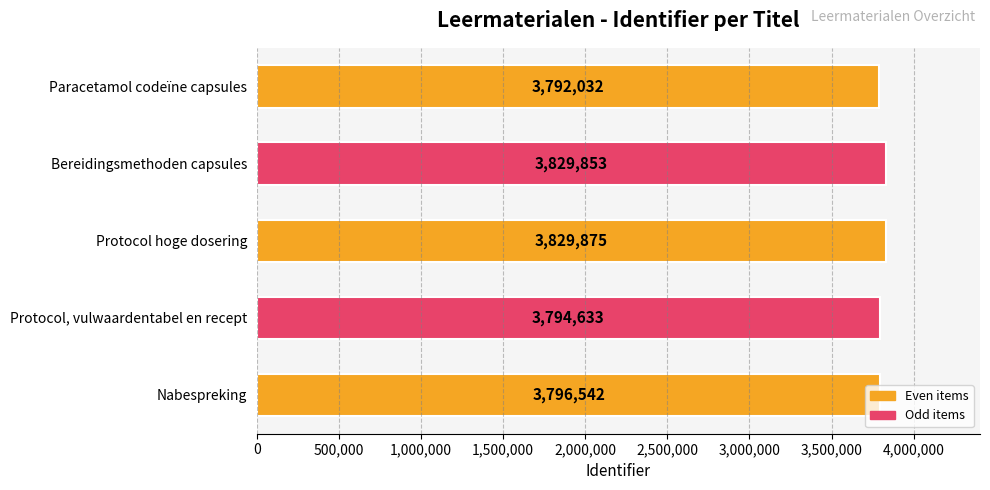

What is the change in value from Bereidingsmethoden capsules to Nabespreking?

-33311